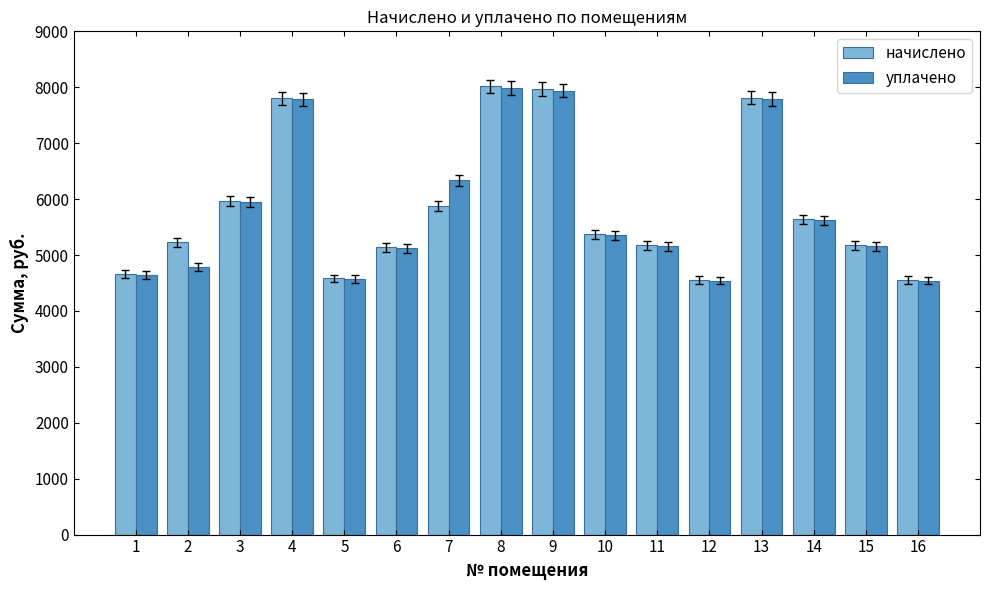

The value of начислено at 15 is 2928.1. True or false?

False